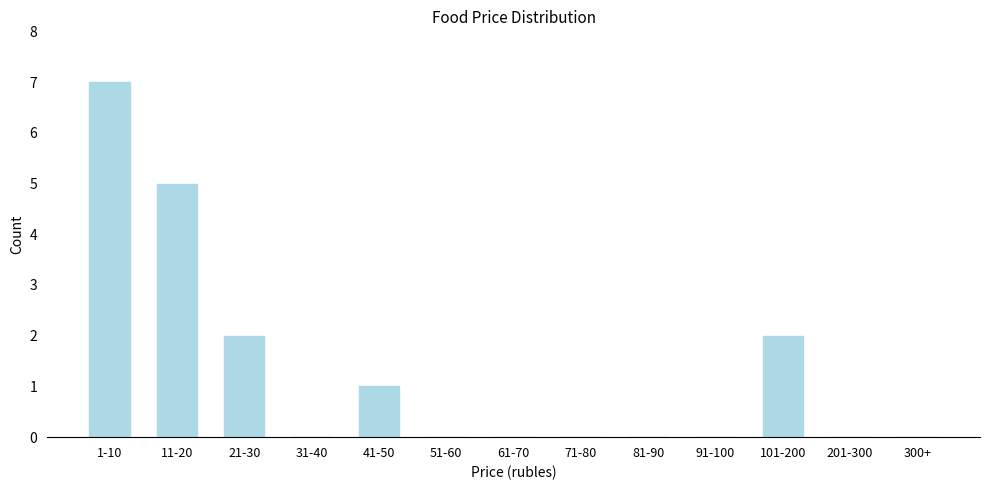

Reading left to right, transcribe all the data shown in this chart.

1-10=7	11-20=5	21-30=2	31-40=0	41-50=1	51-60=0	61-70=0	71-80=0	81-90=0	91-100=0	101-200=2	201-300=0	300+=0